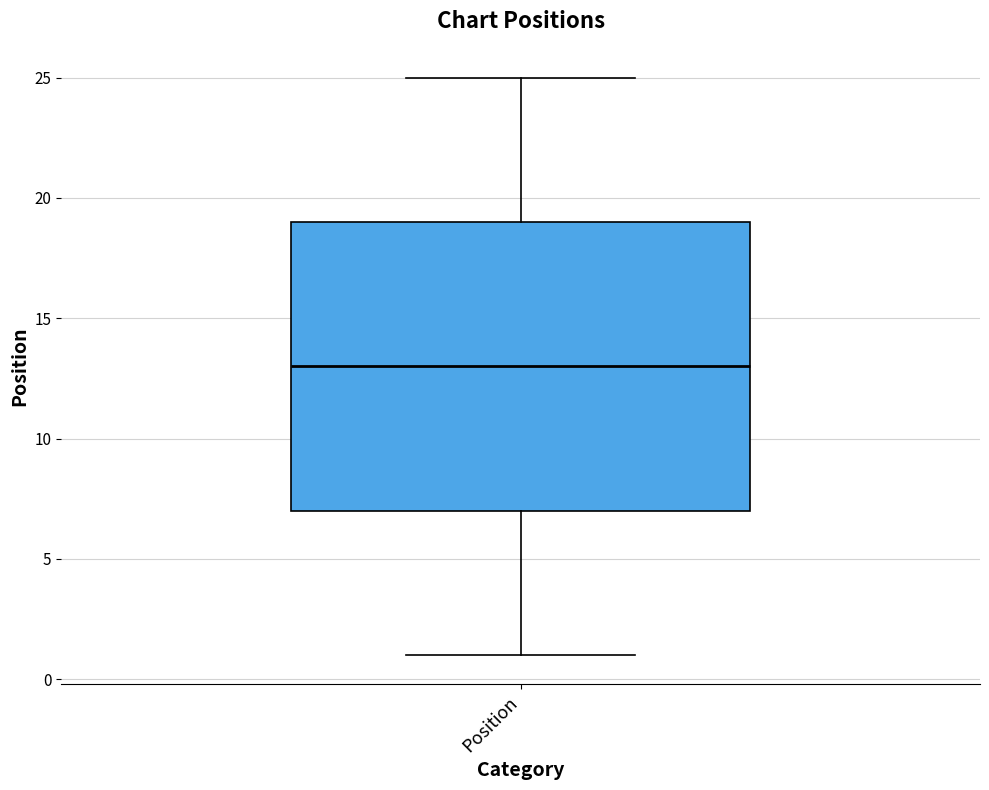

Read this box plot against the y-axis: the position of the median line, the range covered by the box, and the ends of both whiskers. The values are not printed on the chart, so give them approximately, as read against the axis.

median 13, box 7 to 19, whiskers 1 to 25